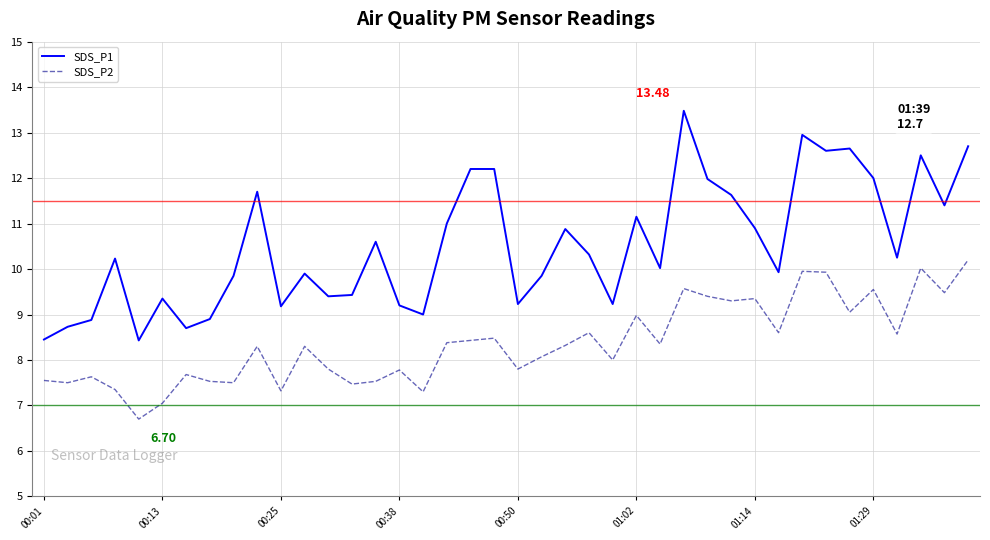

List the series in order of their peak value, highest first.

SDS_P1, SDS_P2